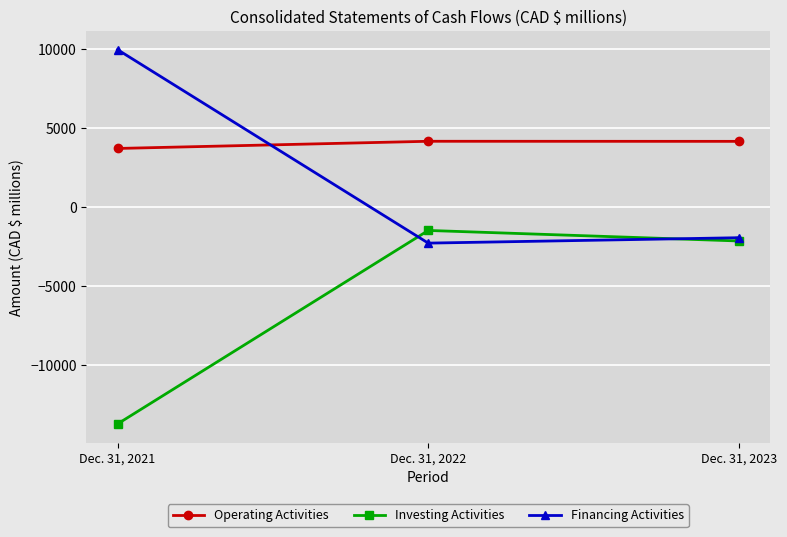

What is the difference between the highest and lowest values at Dec. 31, 2021?

23666